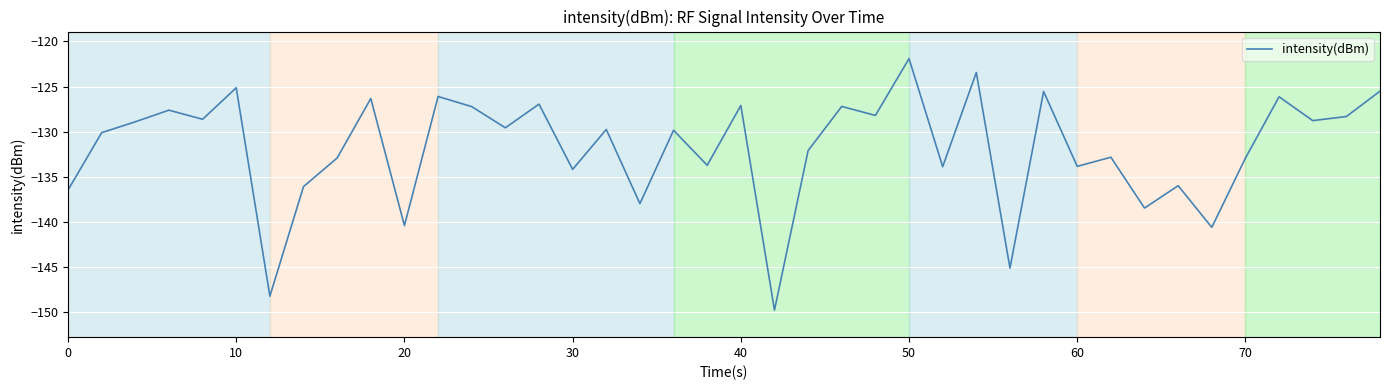

What is the smallest value displayed?

-149.8